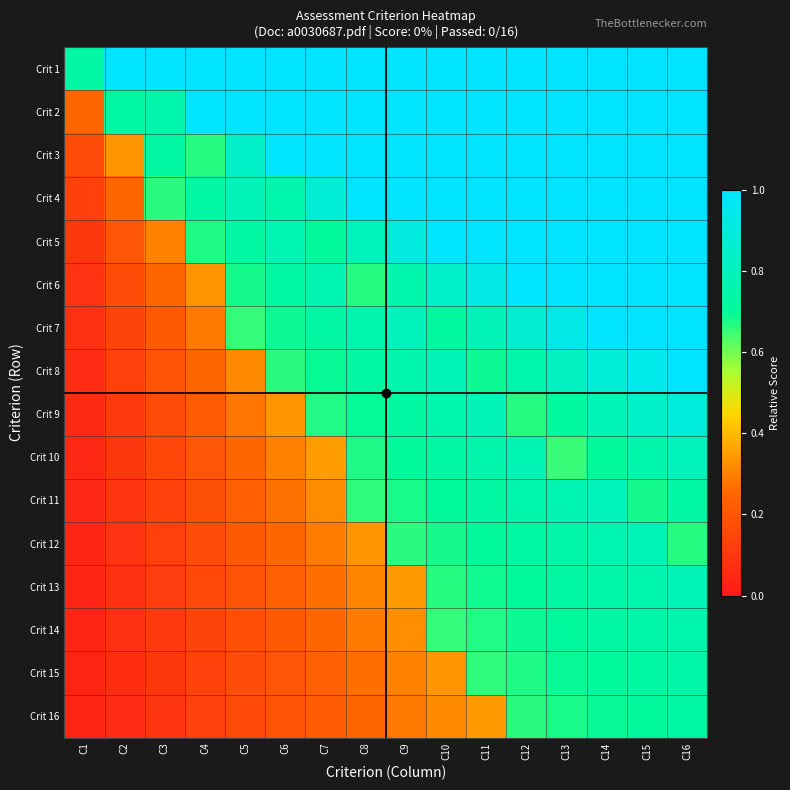

Between C7 and C16, which is larger?

C7